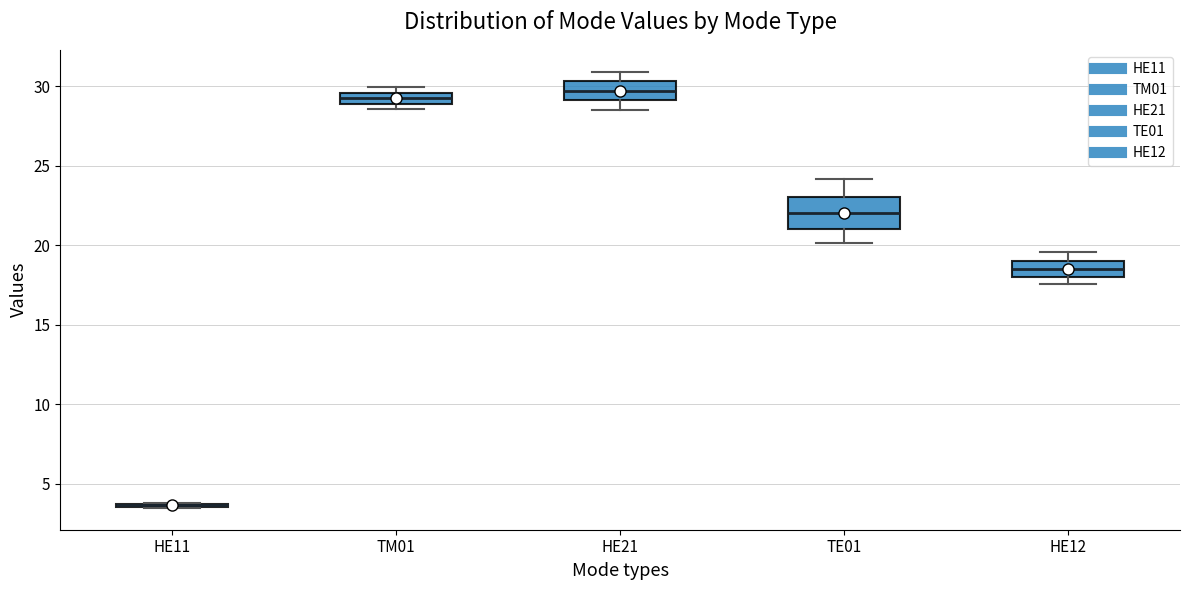

Which box is the tallest, from its lower edge to its upper edge?

TE01